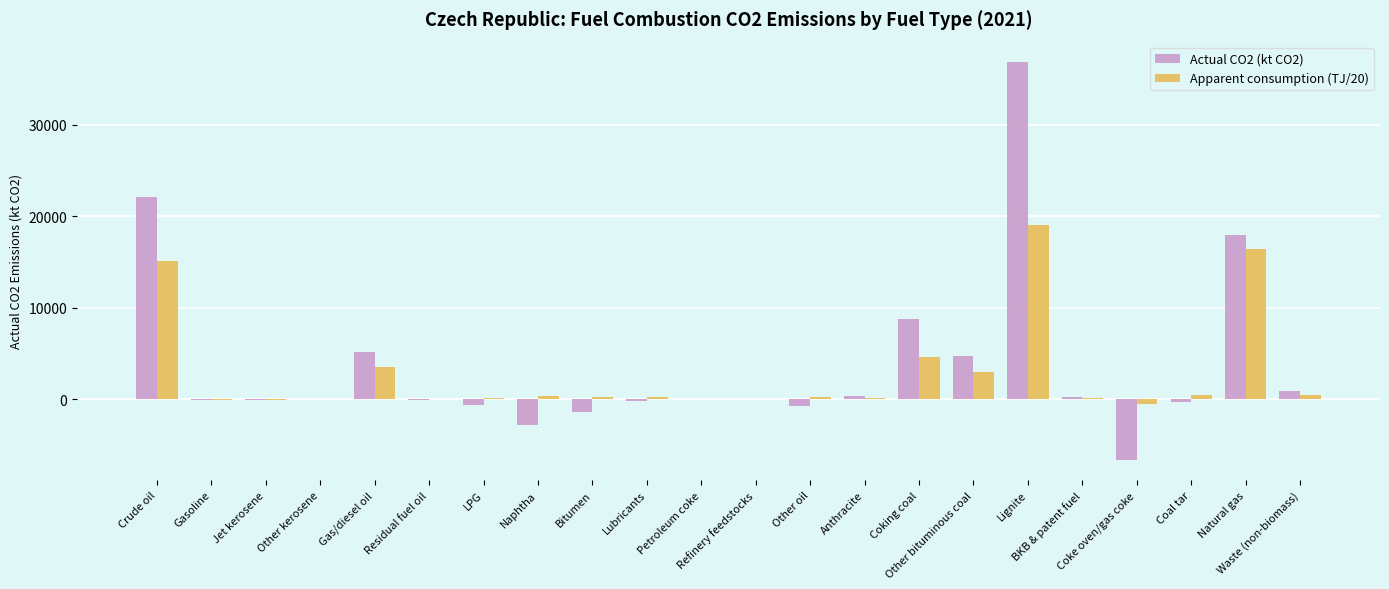

What is the approximate value of Apparent consumption (TJ/20) at Bitumen?

184.9